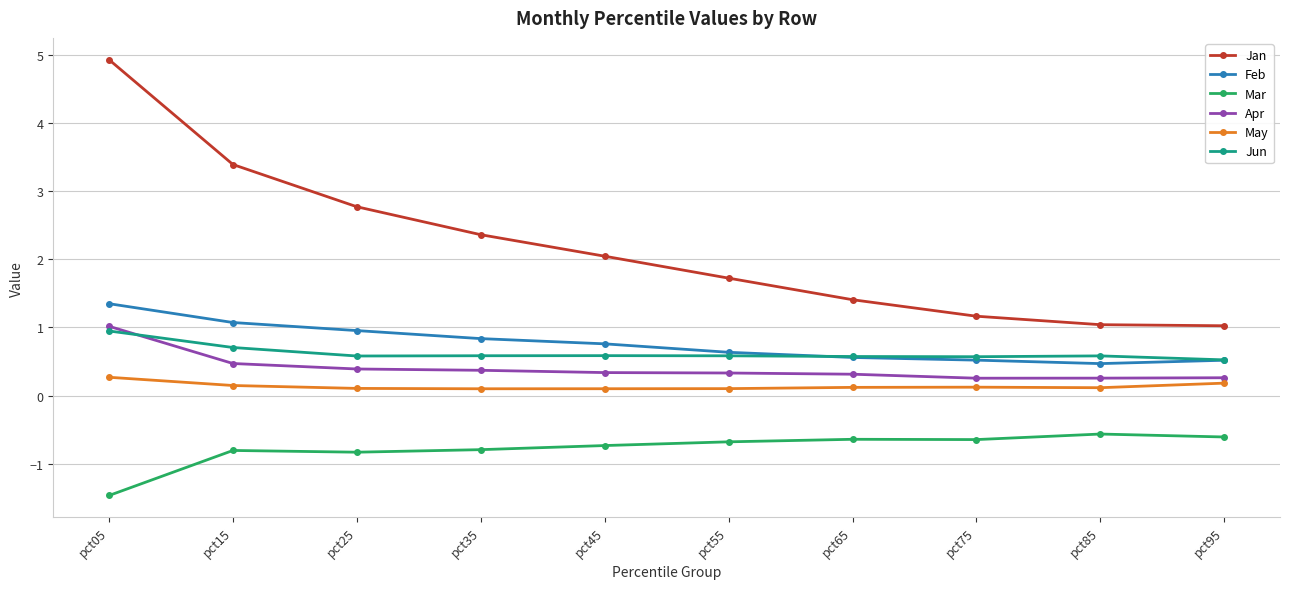

What is the value of the Apr point at the 10th from the left?

0.3